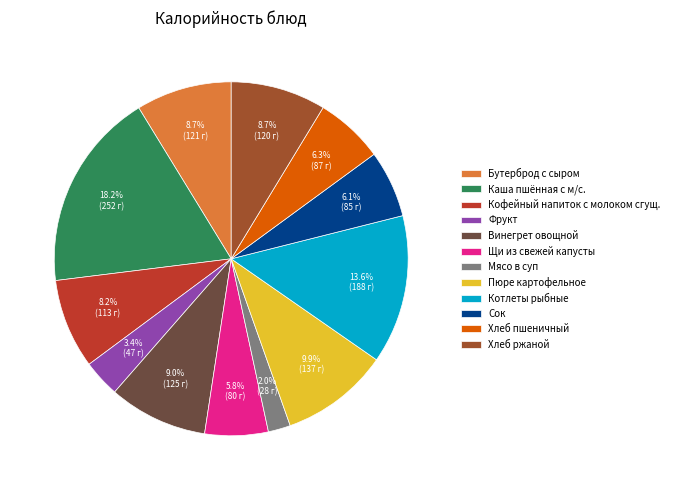

To the nearest percent, what is the combined percentage of Сок and Каша пшённая с м/с.?

24%